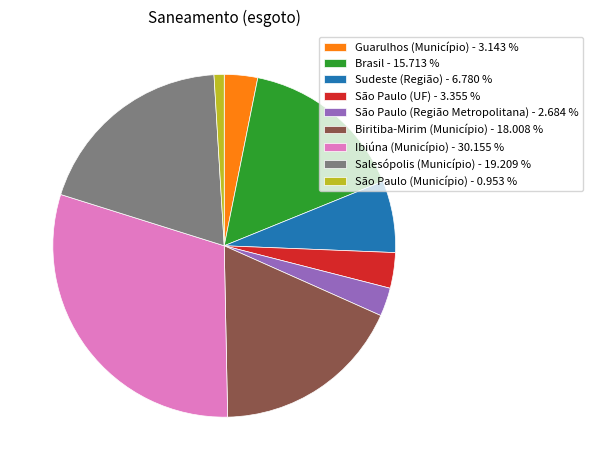

Combined, do Biritiba-Mirim (Município) - 18.008 % and Brasil - 15.713 % account for over 50%?

No